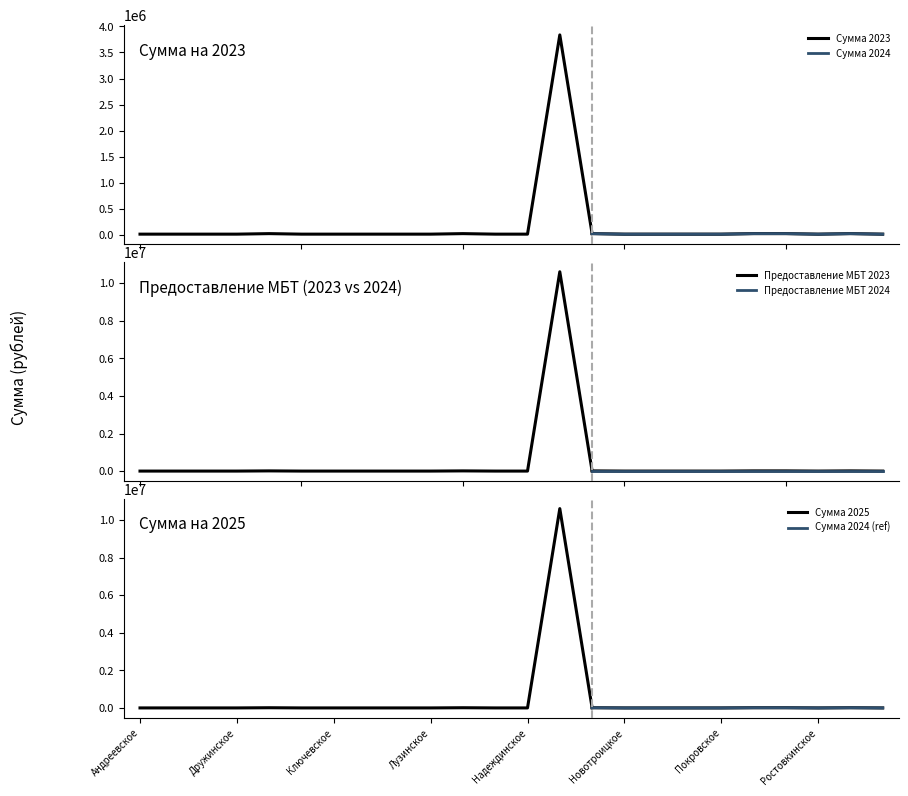

What is the sum of all Предоставление МБТ 2023 values?

10890000